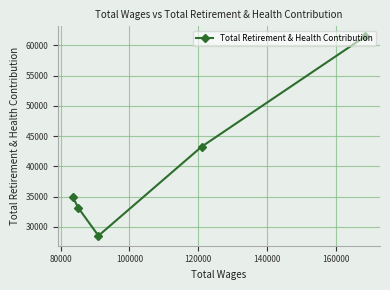

Reading left to right, extract all data points from this chart.

34951	33171	28532	43247	61495